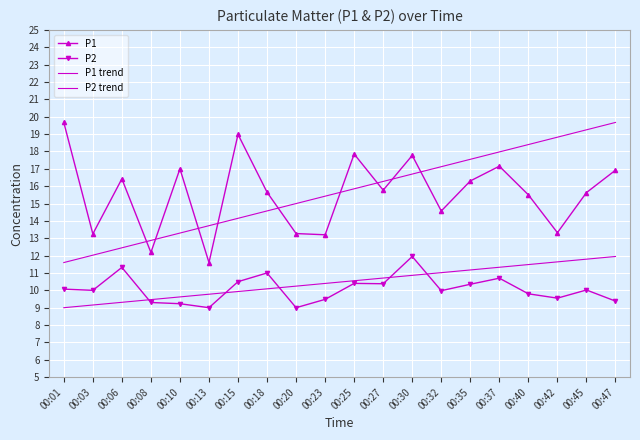

Reading left to right, extract all data points from this chart.

P1: 00:01=19.7	00:03=13.2	00:06=16.4	00:08=12.2	00:10=17.0	00:13=11.6	00:15=19.0	00:18=15.7	00:20=13.3	00:23=13.2	00:25=17.9	00:27=15.8	00:30=17.8	00:32=14.6	00:35=16.3	00:37=17.1	00:40=15.5	00:42=13.3	00:45=15.6	00:47=16.9
P2: 00:01=10.1	00:03=10.0	00:06=11.3	00:08=9.3	00:10=9.2	00:13=9.0	00:15=10.5	00:18=11.0	00:20=9.0	00:23=9.5	00:25=10.4	00:27=10.4	00:30=11.9	00:32=10.0	00:35=10.3	00:37=10.7	00:40=9.8	00:42=9.6	00:45=10.0	00:47=9.4
P1 trend: 00:01=11.6	00:03=12.0	00:06=12.4	00:08=12.9	00:10=13.3	00:13=13.7	00:15=14.1	00:18=14.6	00:20=15.0	00:23=15.4	00:25=15.8	00:27=16.3	00:30=16.7	00:32=17.1	00:35=17.5	00:37=18.0	00:40=18.4	00:42=18.8	00:45=19.2	00:47=19.7
P2 trend: 00:01=9.0	00:03=9.2	00:06=9.3	00:08=9.5	00:10=9.6	00:13=9.8	00:15=9.9	00:18=10.1	00:20=10.2	00:23=10.4	00:25=10.6	00:27=10.7	00:30=10.9	00:32=11.0	00:35=11.2	00:37=11.3	00:40=11.5	00:42=11.6	00:45=11.8	00:47=11.9